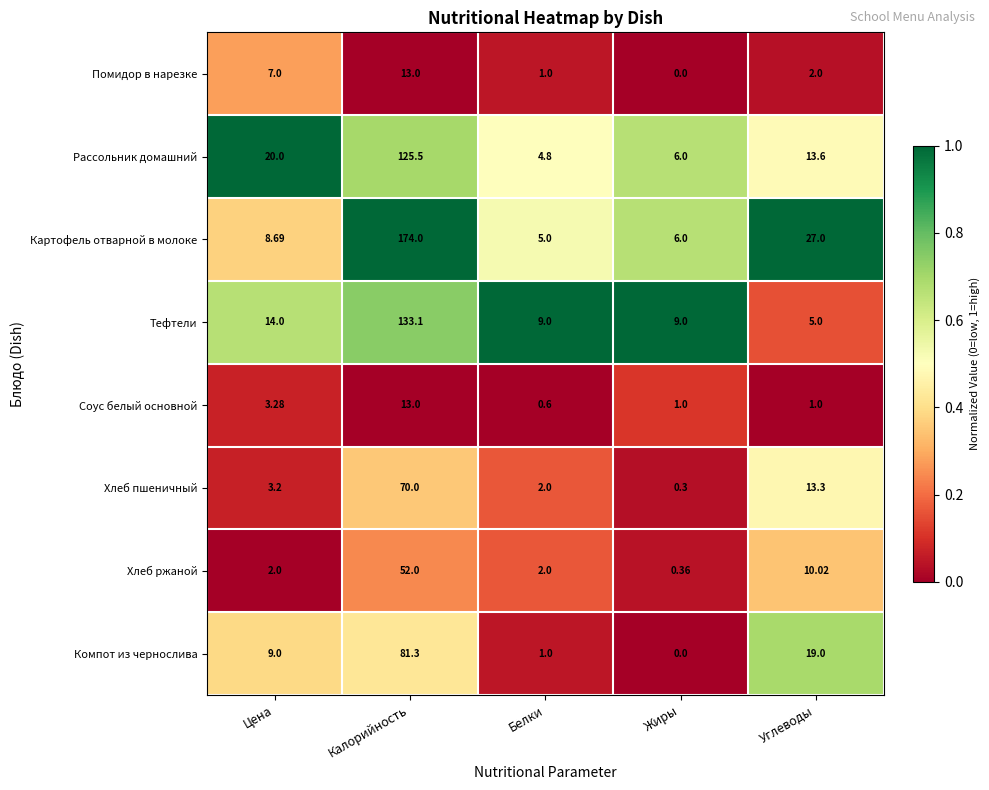

Which series has the largest total across all categories?

Картофель отварной в молоке